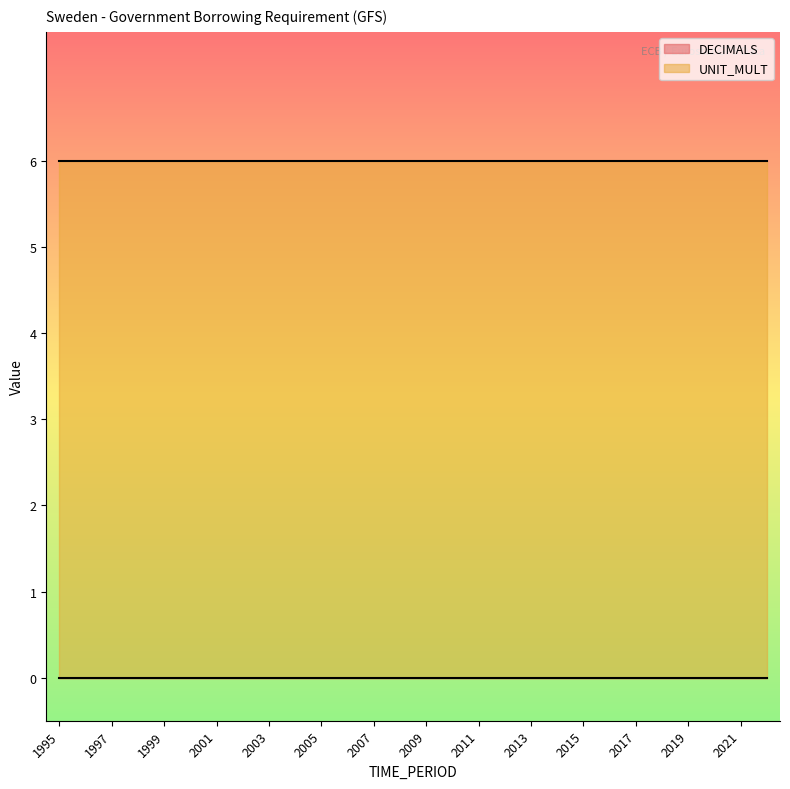

List the series in order of their peak value, lowest first.

DECIMALS, UNIT_MULT